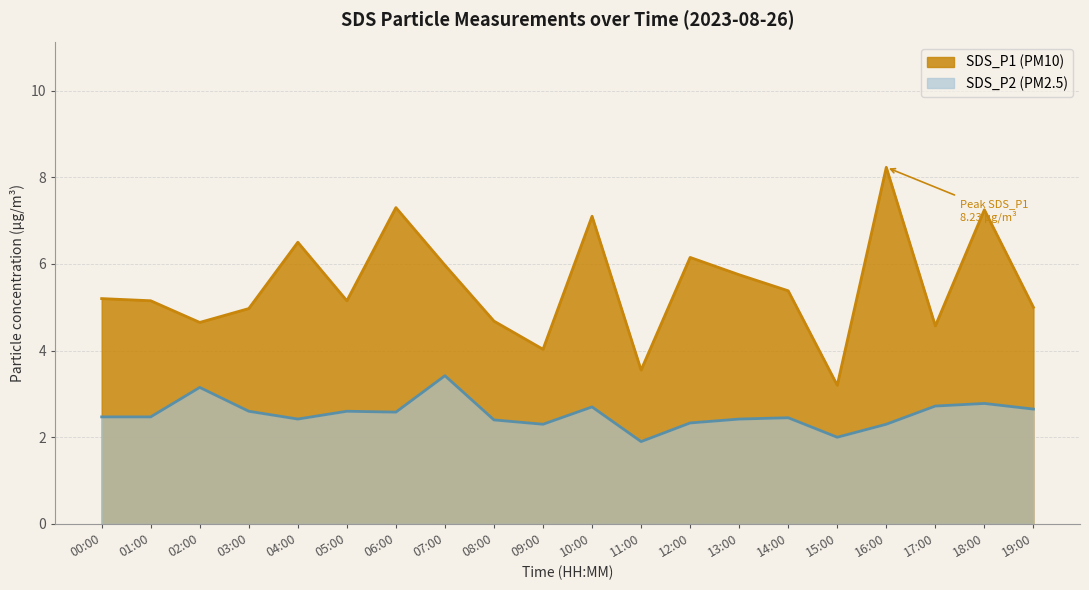

Reading left to right, what are all the values shown in this chart?

SDS_P1: 5.2	5.2	4.7	5.0	6.5	5.2	7.3	6.0	4.7	4.0	7.1	3.5	6.2	5.8	5.4	3.2	8.2	4.6	7.2	5.0
SDS_P2: 2.5	2.5	3.1	2.6	2.4	2.6	2.6	3.4	2.4	2.3	2.7	1.9	2.3	2.4	2.5	2.0	2.3	2.7	2.8	2.6